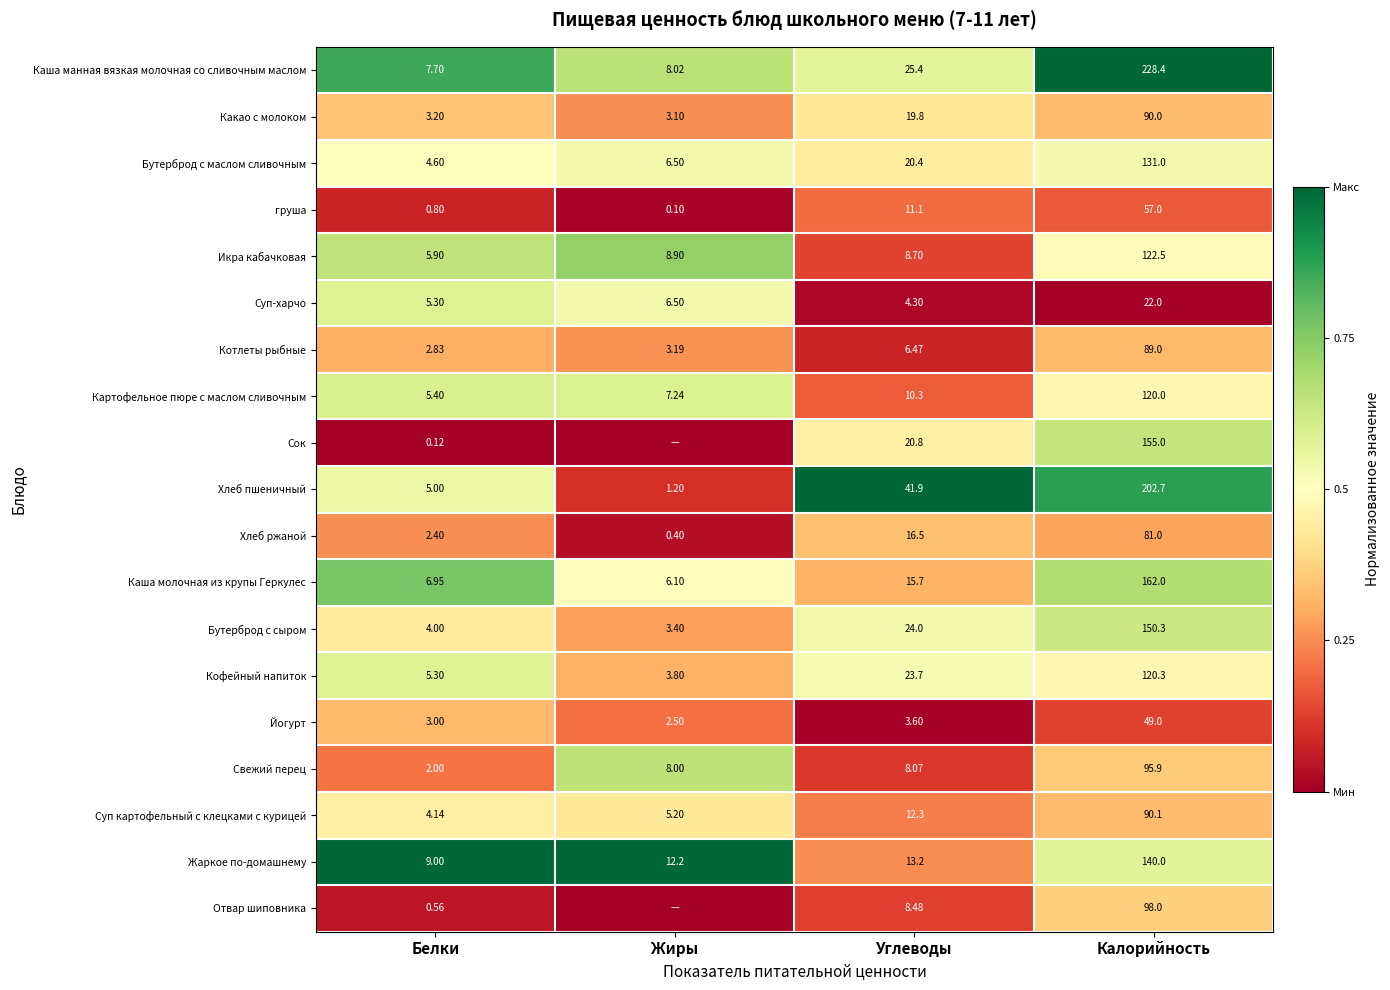

Which category has the lowest value in the Бутерброд с сыром series?

Жиры